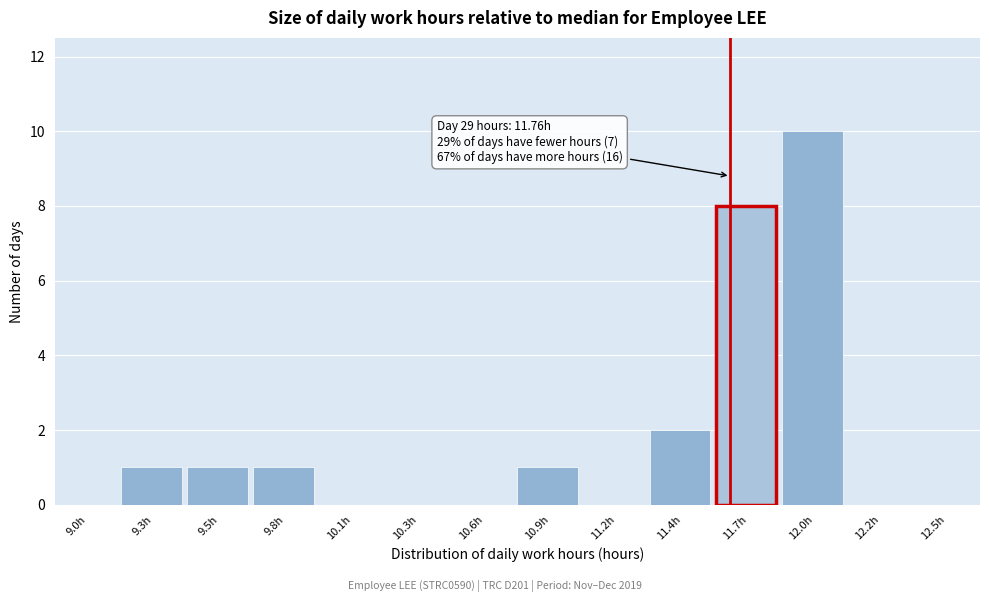

Reading right to left, transcribe all the data shown in this chart.

12.5h=0	12.2h=0	12.0h=10	11.7h=8	11.4h=2	11.2h=0	10.9h=1	10.6h=0	10.3h=0	10.1h=0	9.8h=1	9.5h=1	9.3h=1	9.0h=0